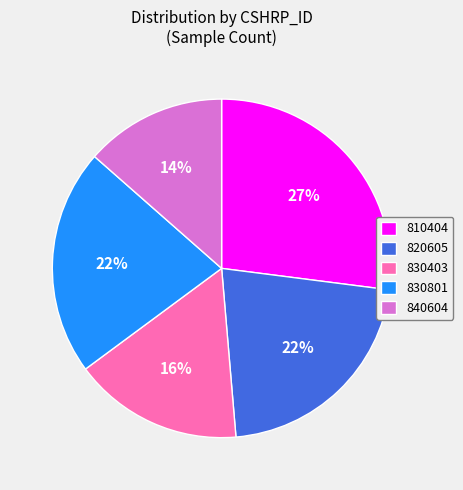

True or false: 830403 accounts for 22% of the total.

False